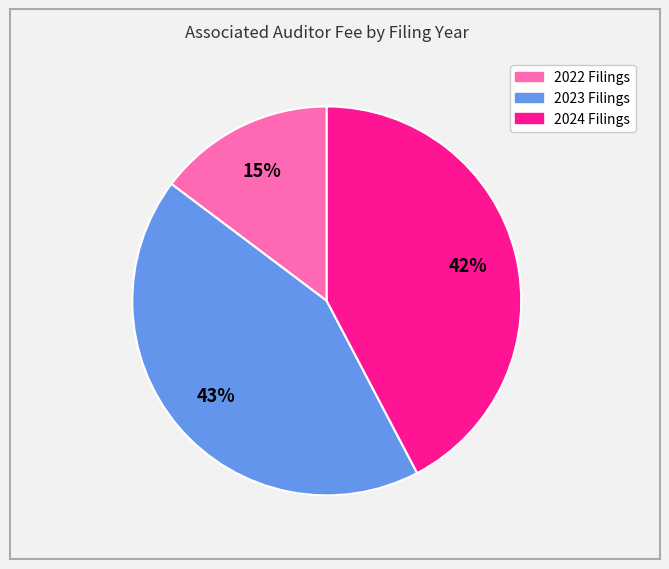

Does any single category account for the majority?

No